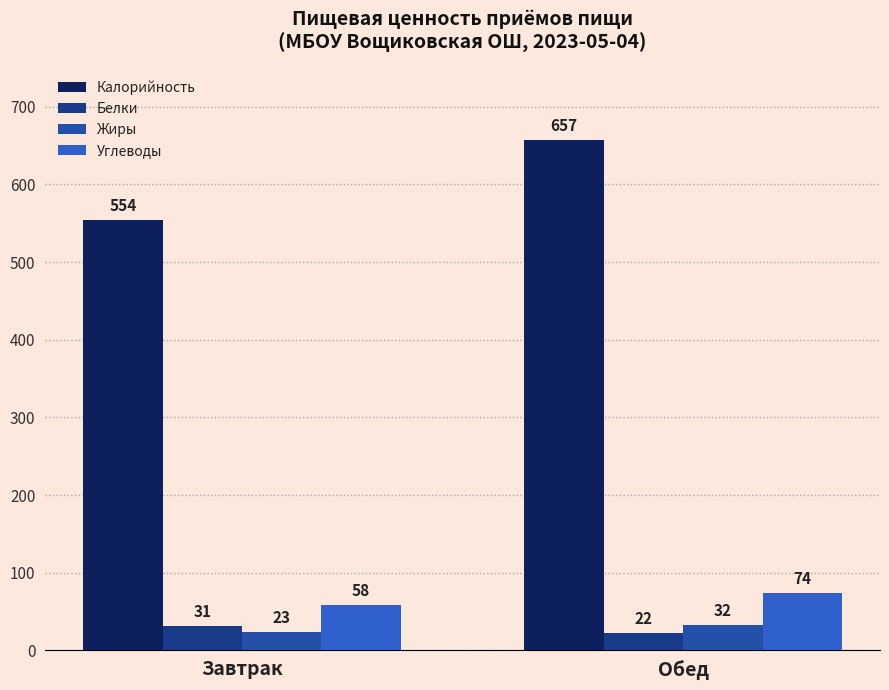

Rank the categories by Белки value from lowest to highest.

Обед, Завтрак